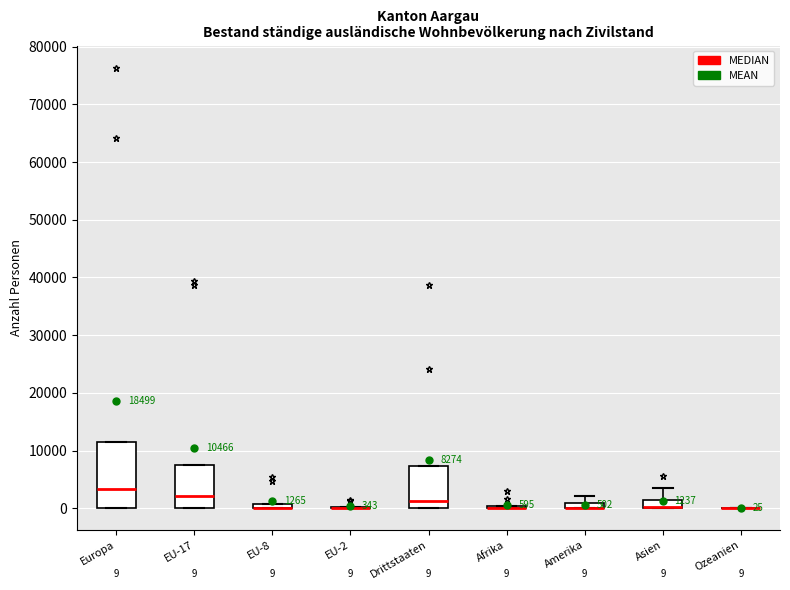

Which box is the tallest, from its lower edge to its upper edge?

Europa